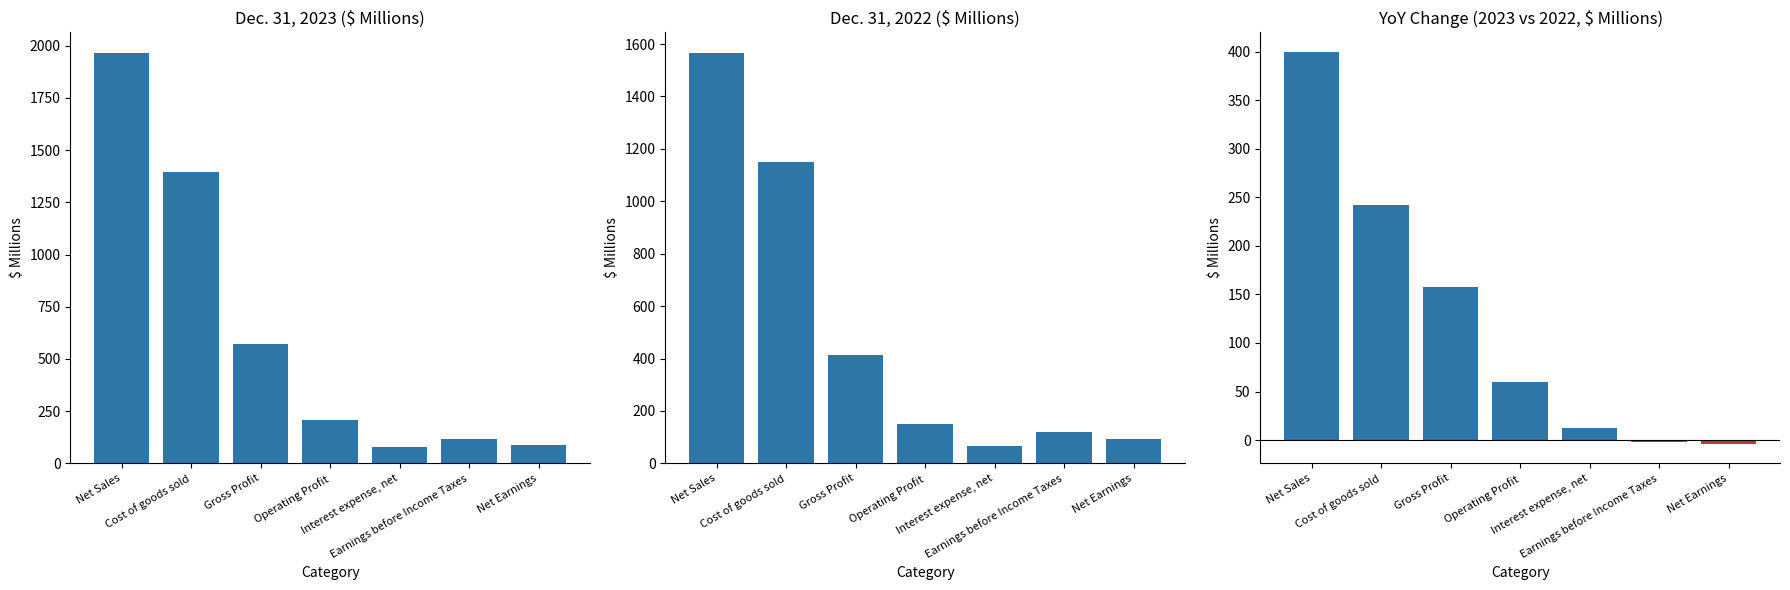

Which label corresponds to the largest value in the chart?

Net Sales